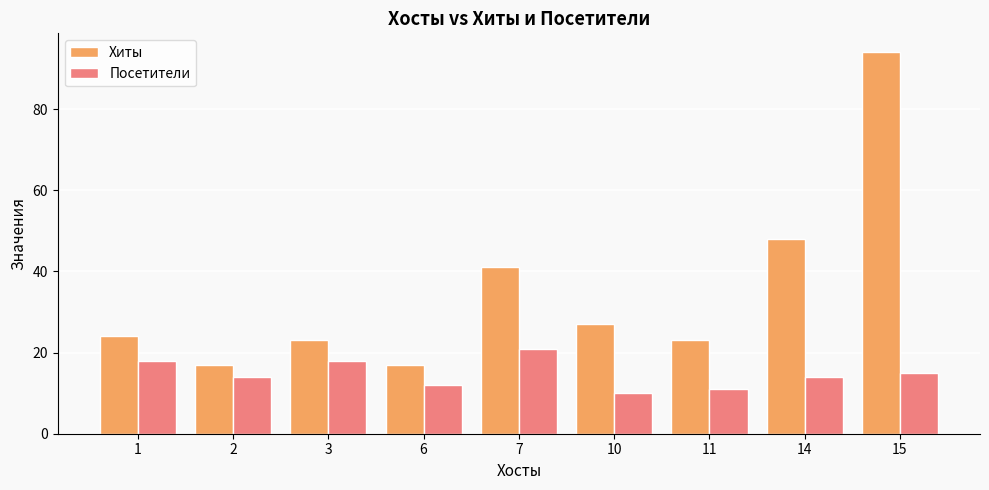

Reading left to right, transcribe all the data shown in this chart.

Хиты: 24	17	23	17	41	27	23	48	94
Посетители: 18	14	18	12	21	10	11	14	15